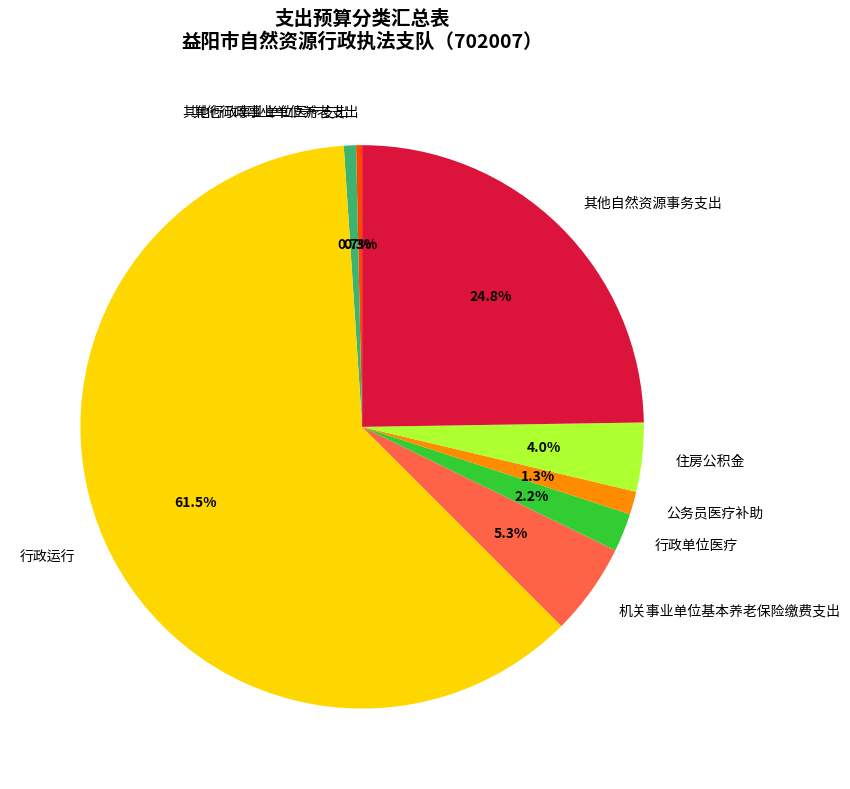

Which category has the biggest portion of the pie?

行政运行